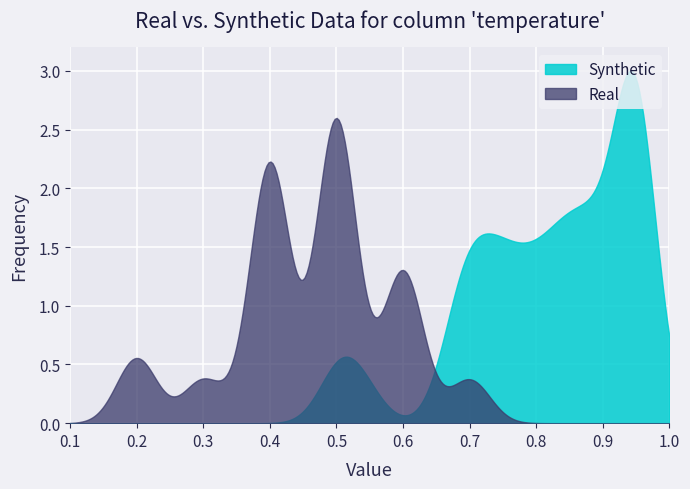

List the series in order of their peak value, lowest first.

Real, Synthetic